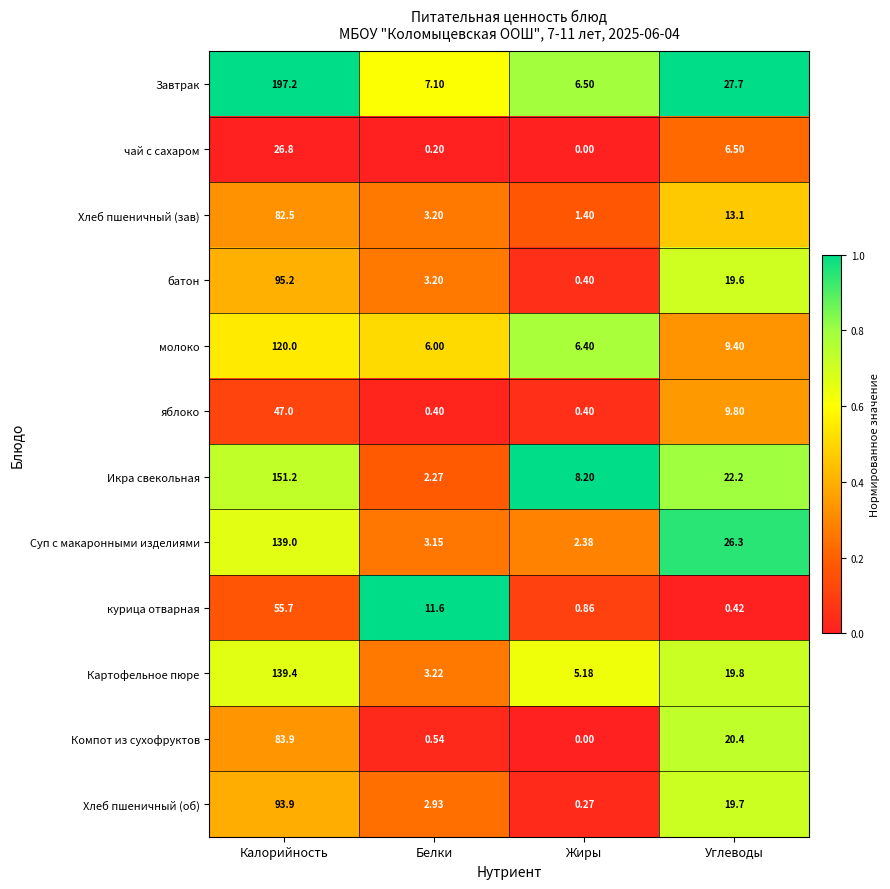

List the labels in order of чай с сахаром value, smallest first.

Жиры, Белки, Углеводы, Калорийность